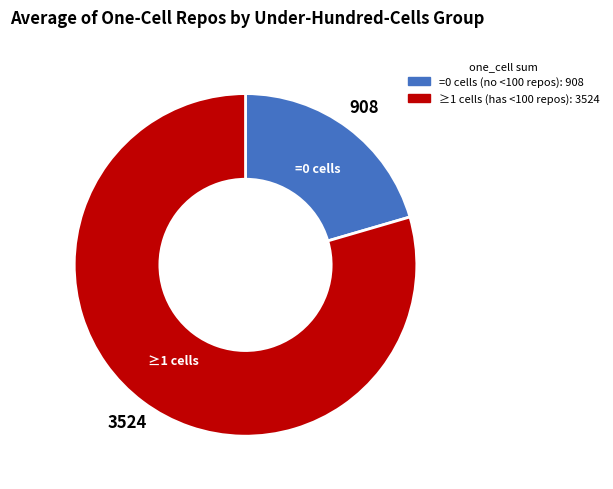

Is there a majority slice in this chart?

Yes